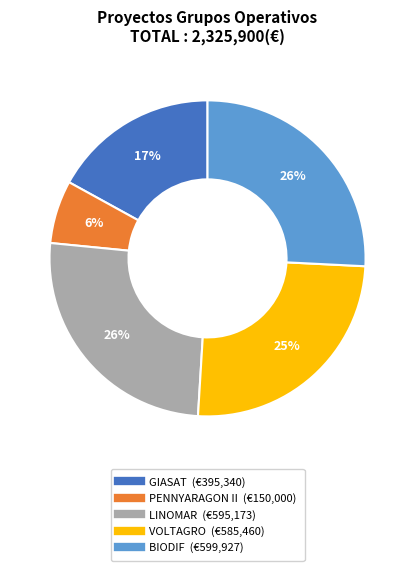

What is the ratio of the value at BIODIF to the value at VOLTAGRO?

1.0